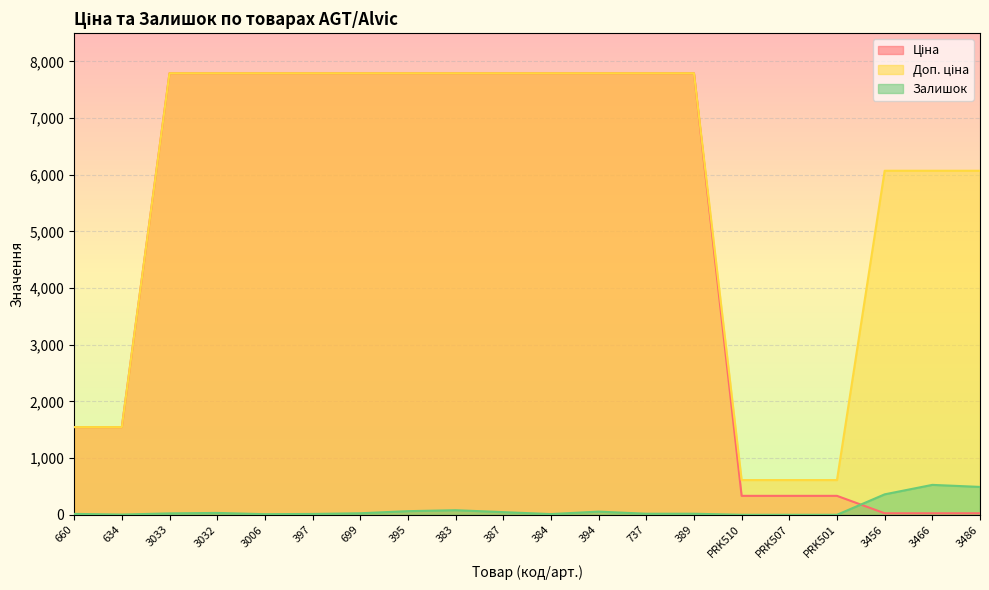

What is the difference between the maximum and second lowest values in the Залишок series?

528.0